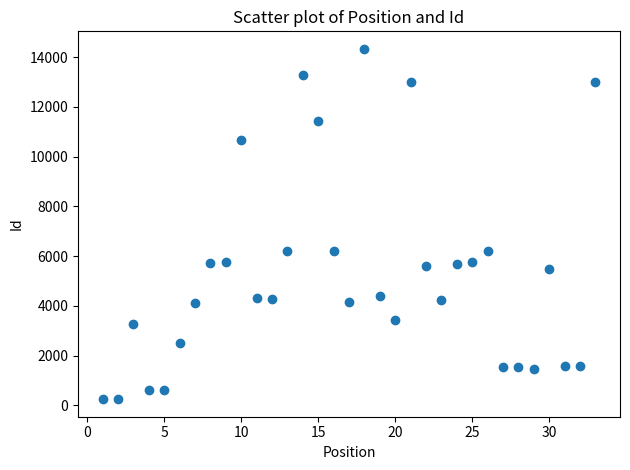

What is the range of X values (max minus min)?

32